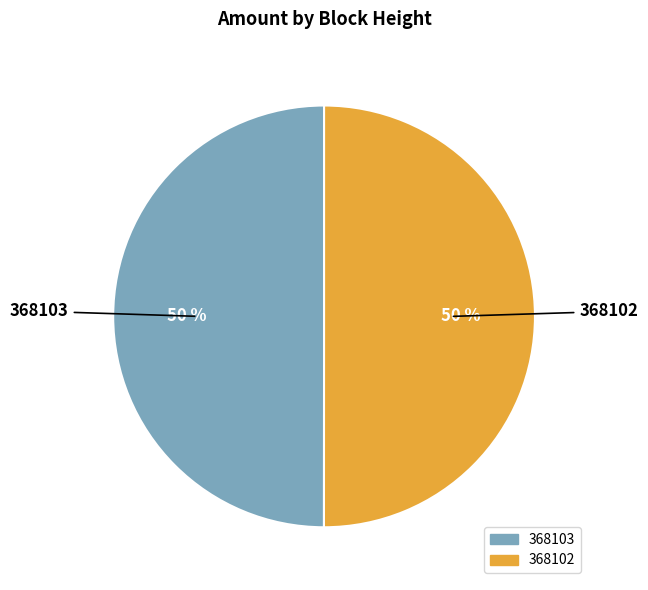

How many segments does this pie chart have?

2